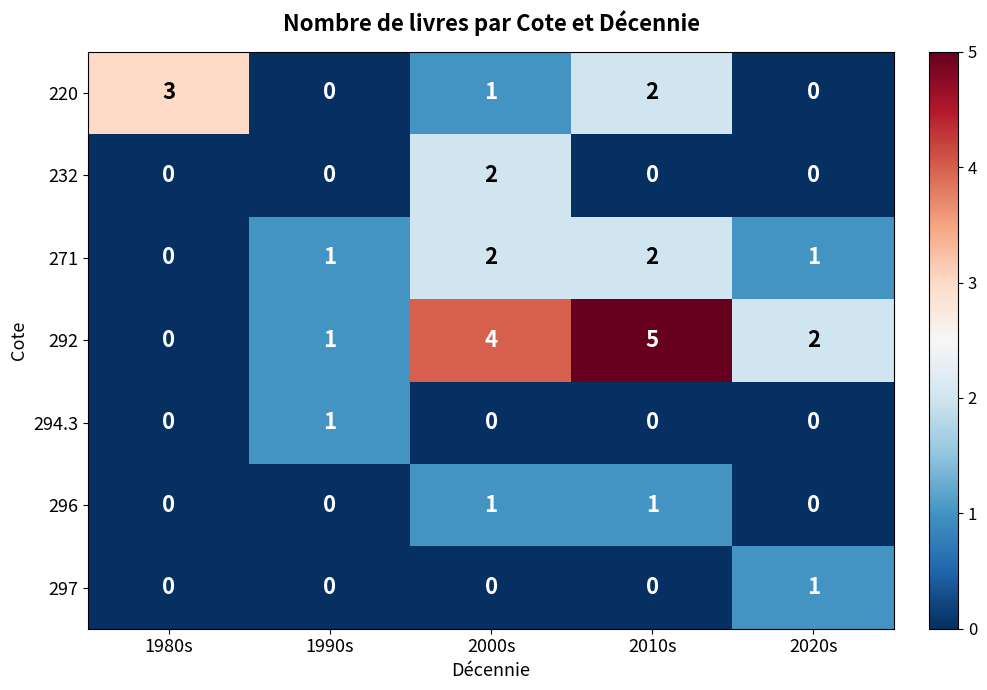

Count the 292 values in the range 1 to 4.

3